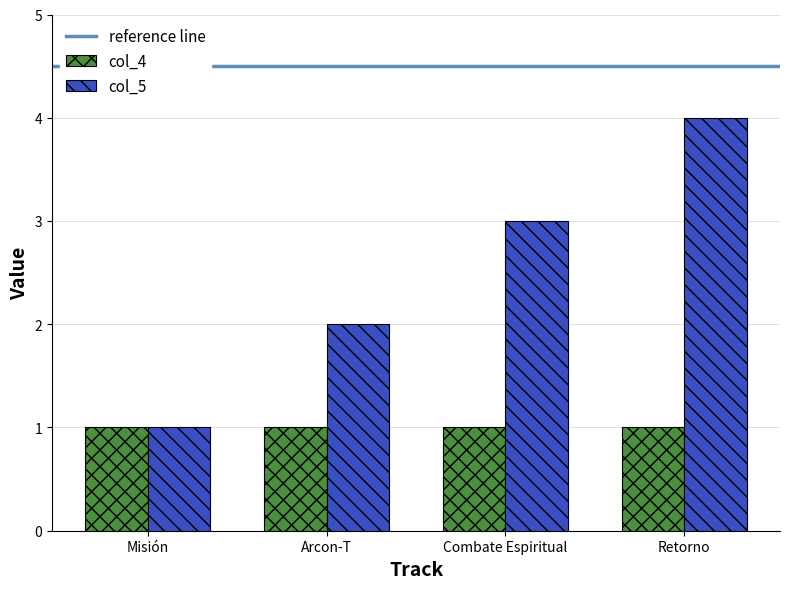

What is the total value across all series at Combate Espiritual?

4